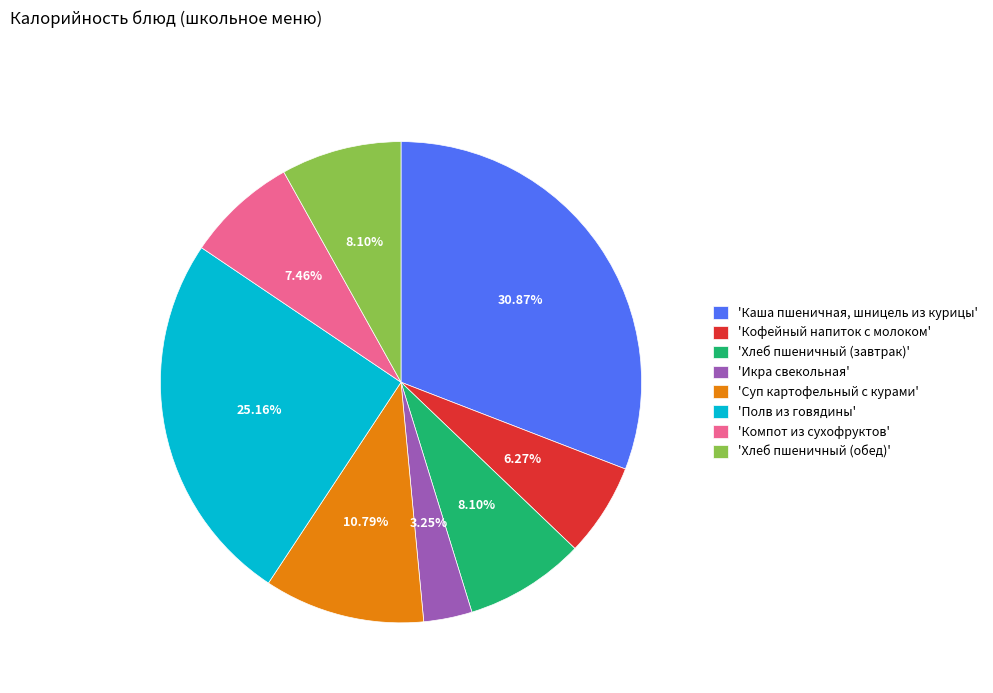

Between 'Хлеб пшеничный (завтрак)' and 'Полв из говядины', which is larger?

'Полв из говядины'